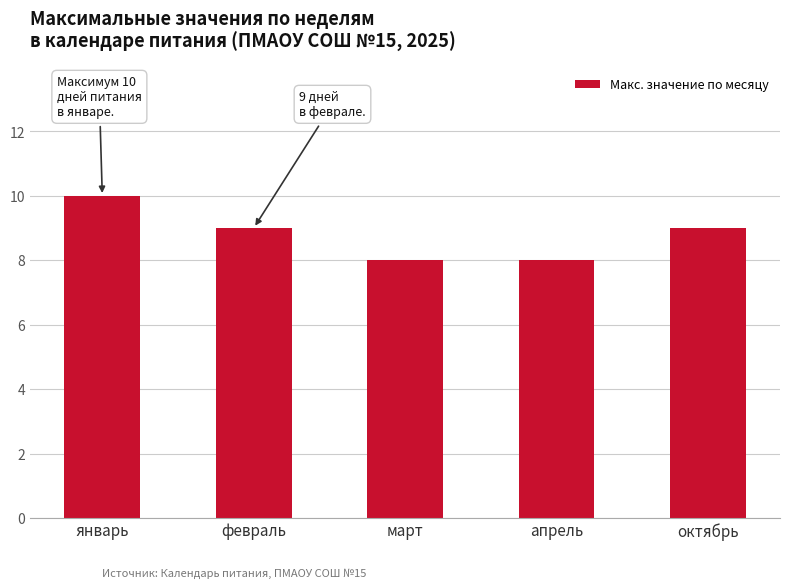

At which category does the chart reach its peak across all series?

январь